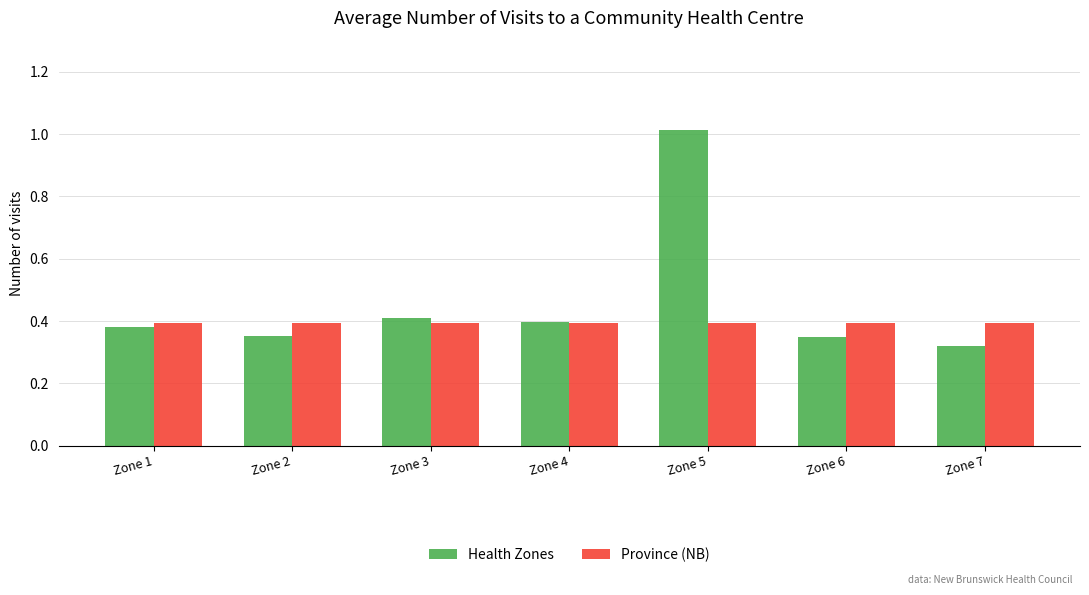

Rank the series by their average value, from lowest to highest.

Province (NB), Health Zones